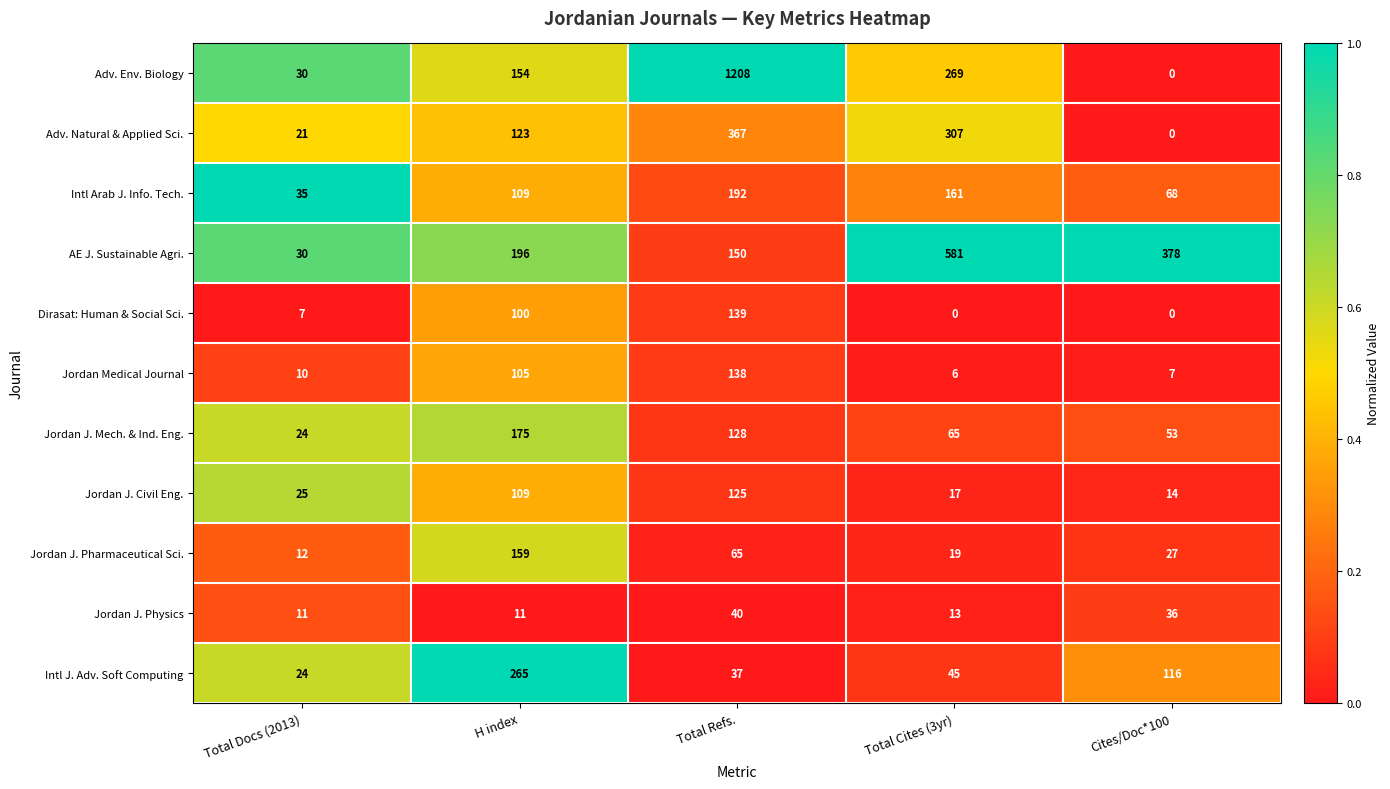

What is the difference between the second highest and minimum values in the Intl J. Adv. Soft Computing series?

92